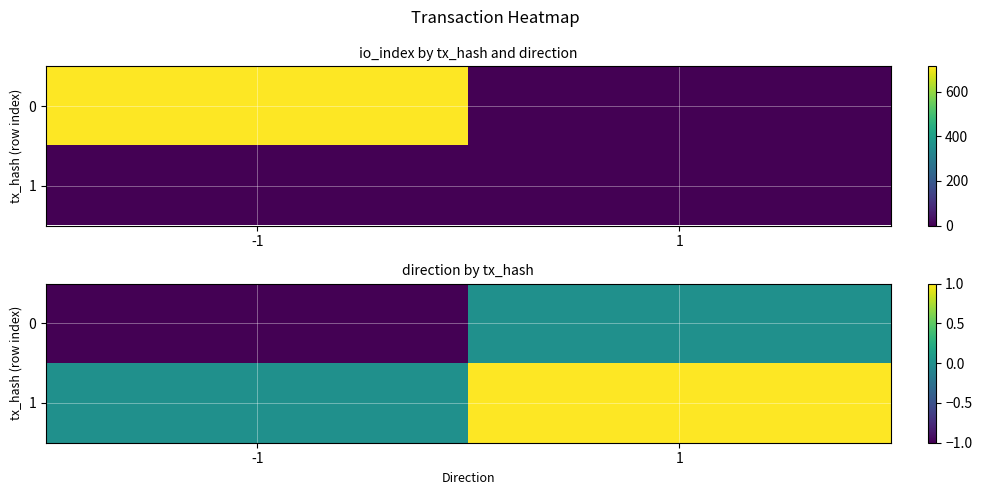

Count the 0 values in the range -1 to 0.

2